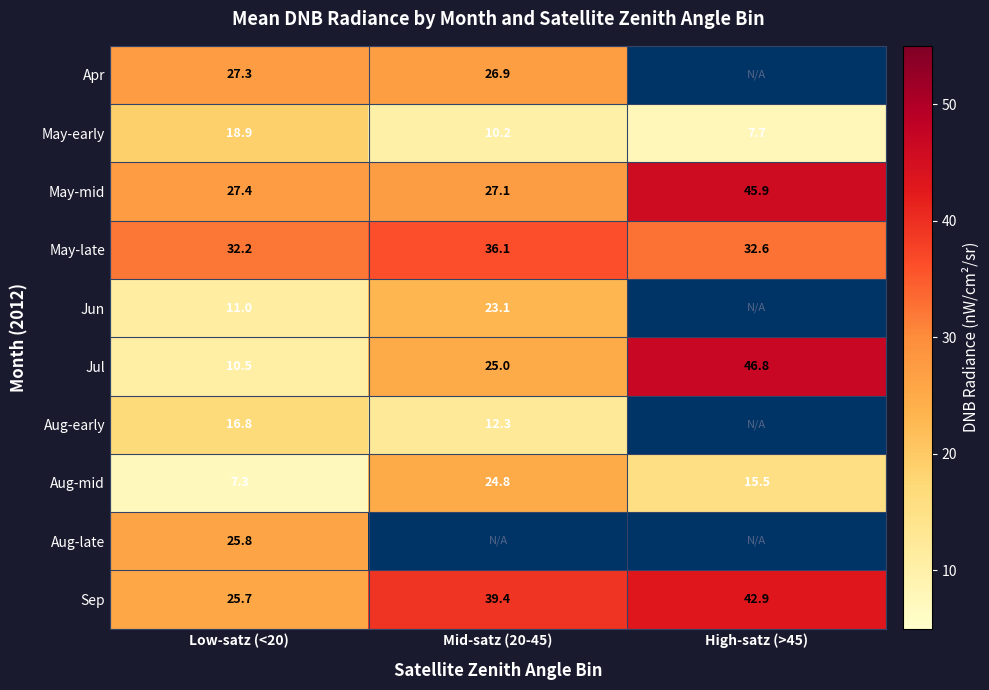

Between Low-satz (<20) and High-satz (>45), which is larger?

Low-satz (<20)